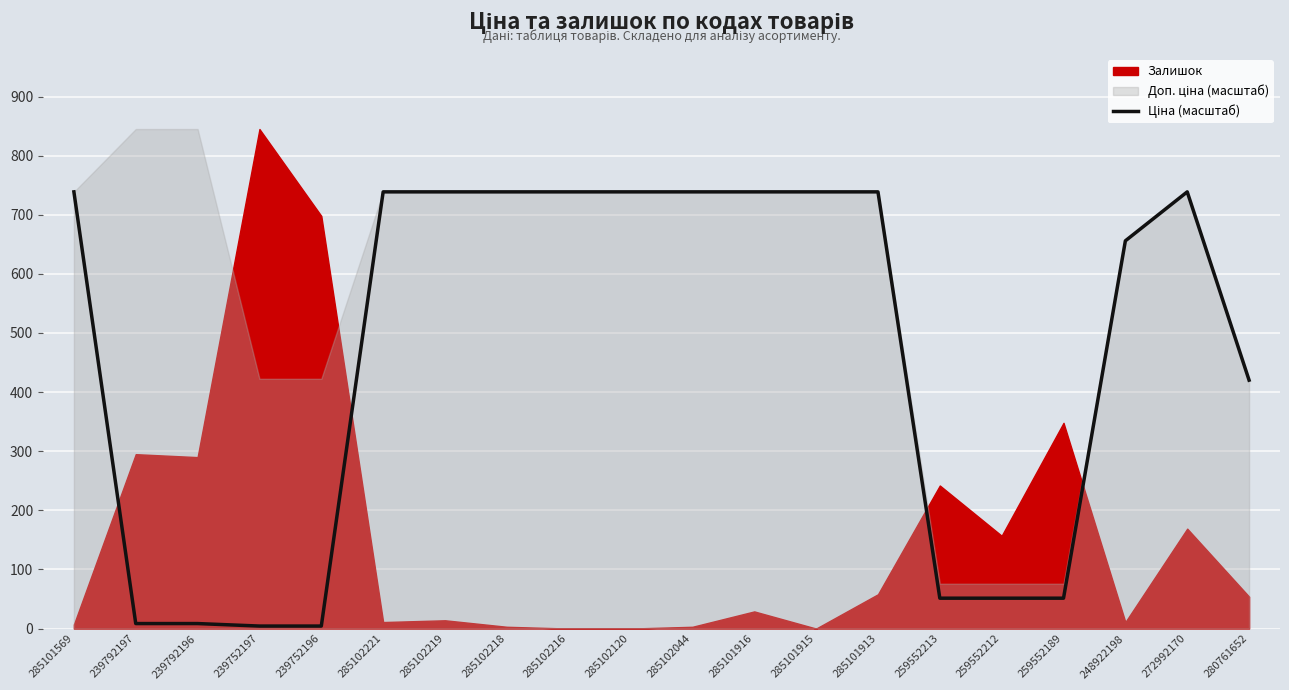

Between 285101569 and 285101915, which is larger?

285101569